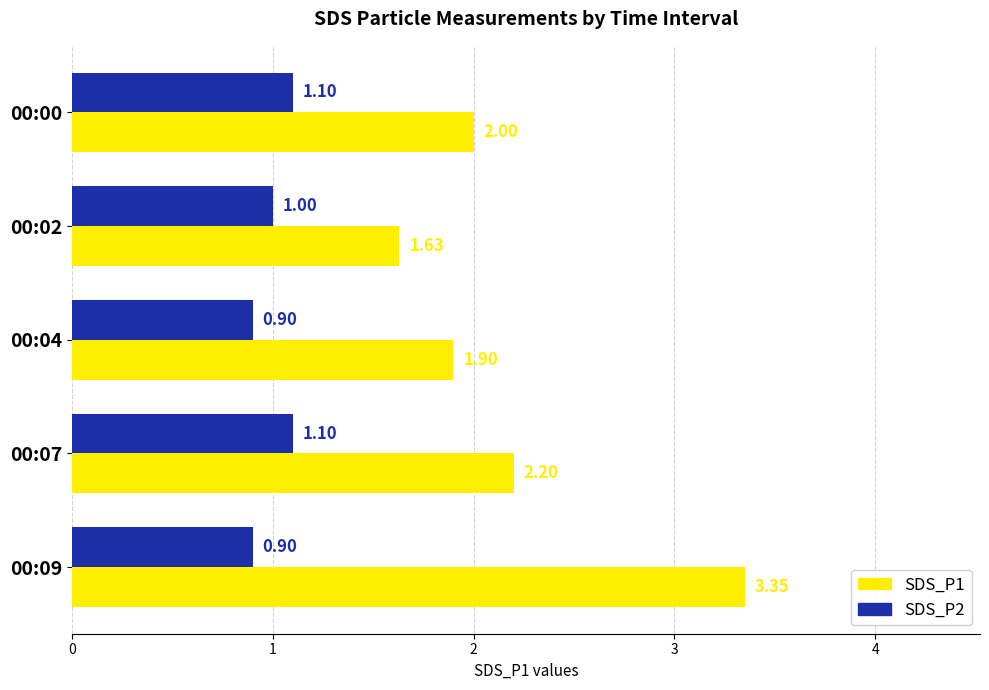

What is the difference between the second highest and second lowest values in the SDS_P1 series?

0.3